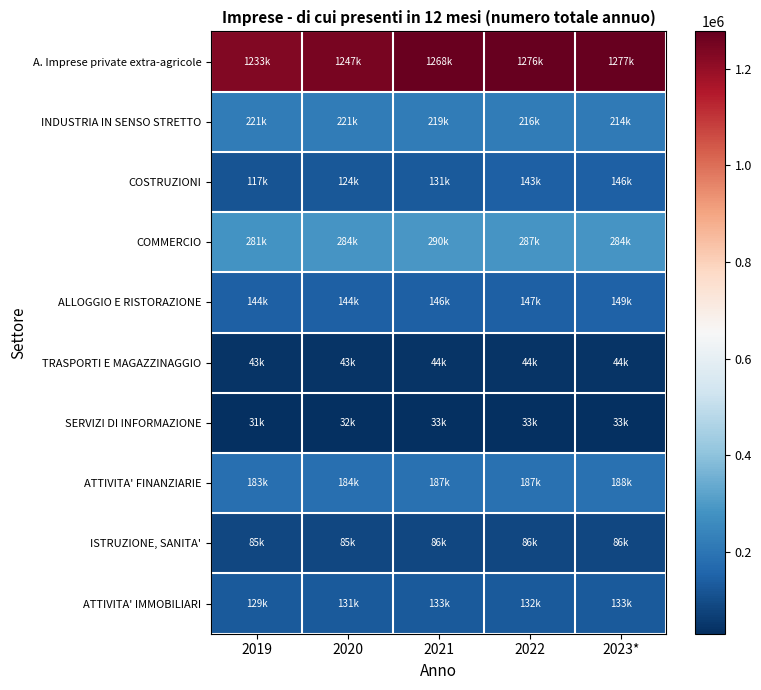

At 2020, list the series in order from smallest to largest.

SERVIZI DI INFORMAZIONE, TRASPORTI E MAGAZZINAGGIO, ISTRUZIONE, SANITA', COSTRUZIONI, ATTIVITA' IMMOBILIARI, ALLOGGIO E RISTORAZIONE, ATTIVITA' FINANZIARIE, INDUSTRIA IN SENSO STRETTO, COMMERCIO, A. Imprese private extra-agricole